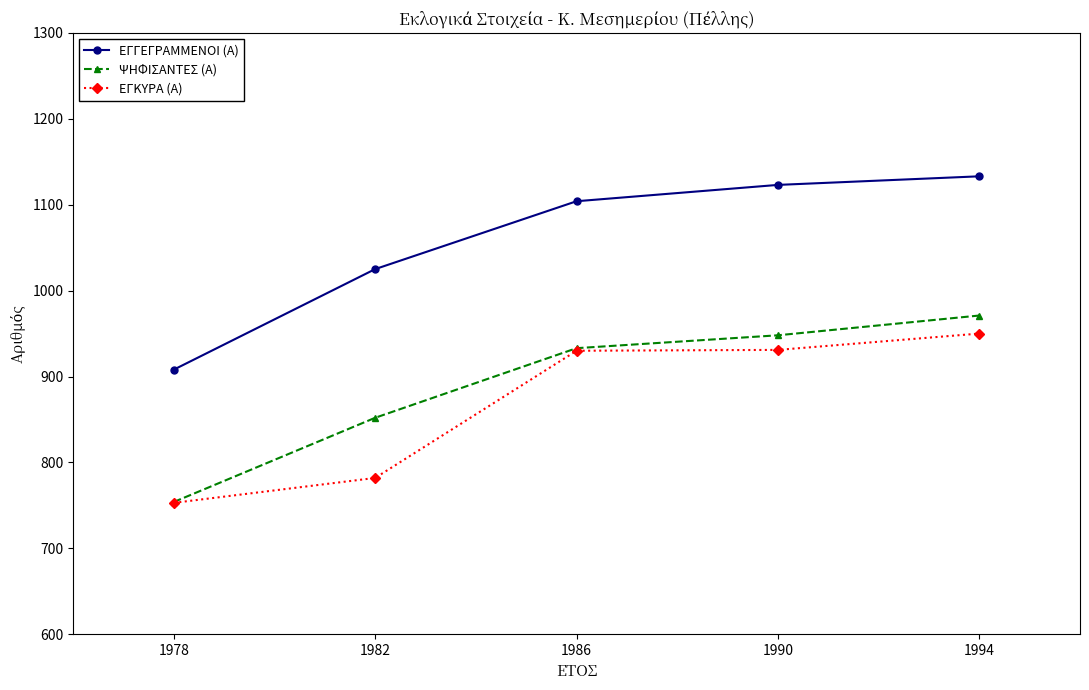

What is the spread (max minus min) of values at 1990?

192